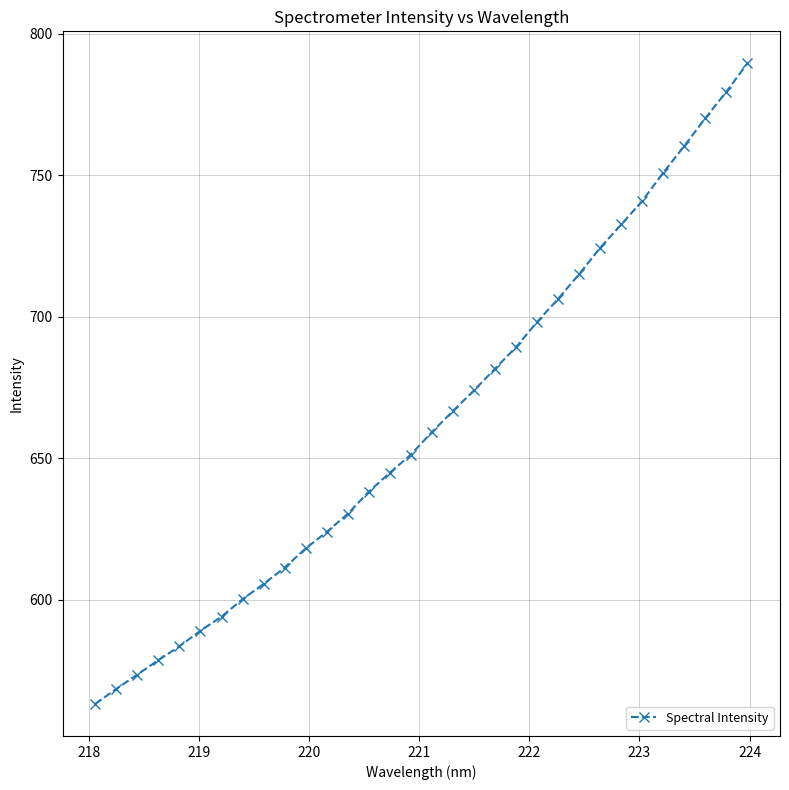

What is the average value?

663.0